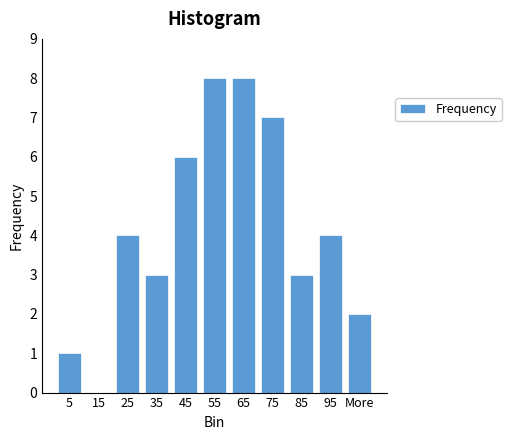

Reading right to left, what are all the values shown in this chart?

More=2	95=4	85=3	75=7	65=8	55=8	45=6	35=3	25=4	15=0	5=1